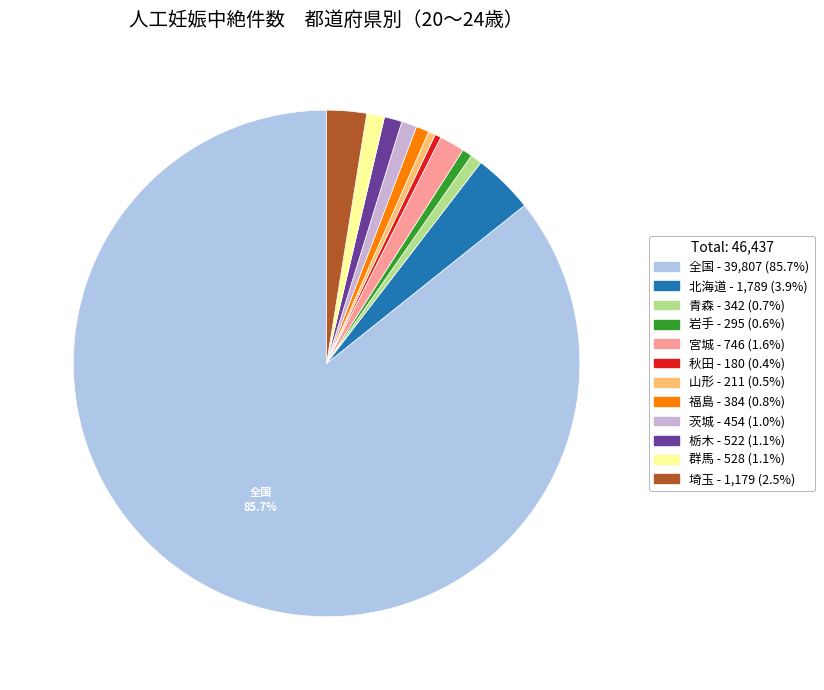

Does 全国 account for over 50% of the chart?

Yes